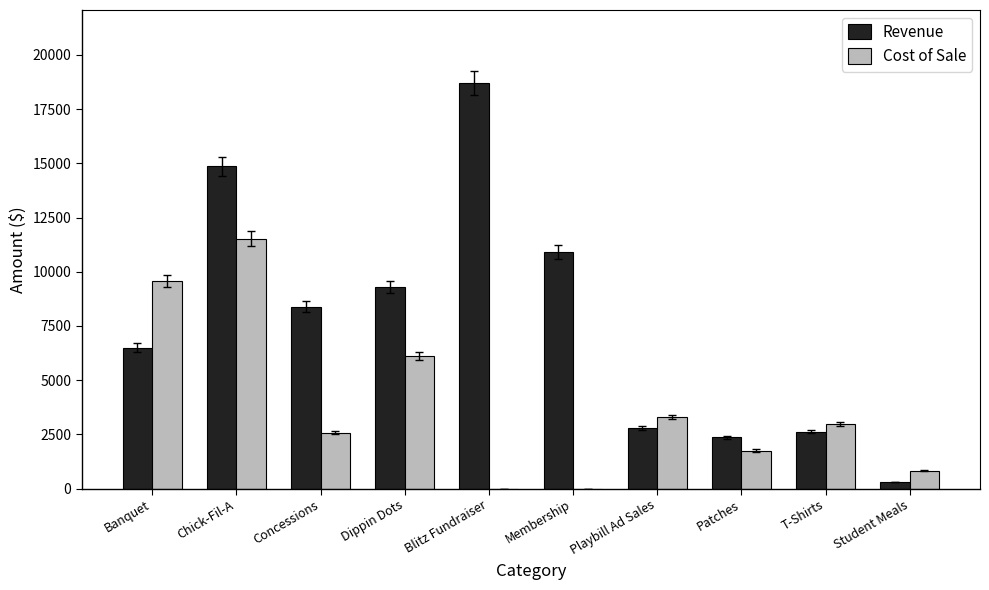

True or false: Cost of Sale has a value of 5294.7 at T-Shirts.

False